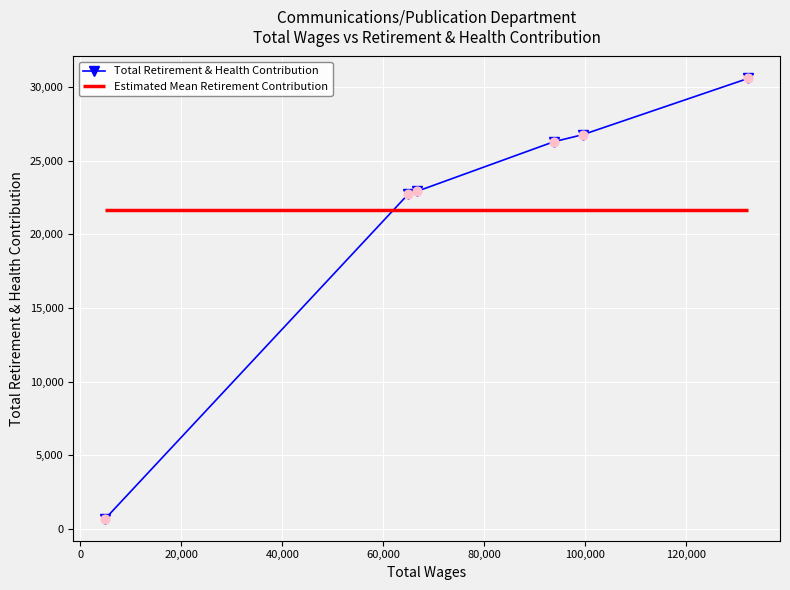

What is the value of the Total Retirement & Health Contribution point at the 5th from the left?

26771